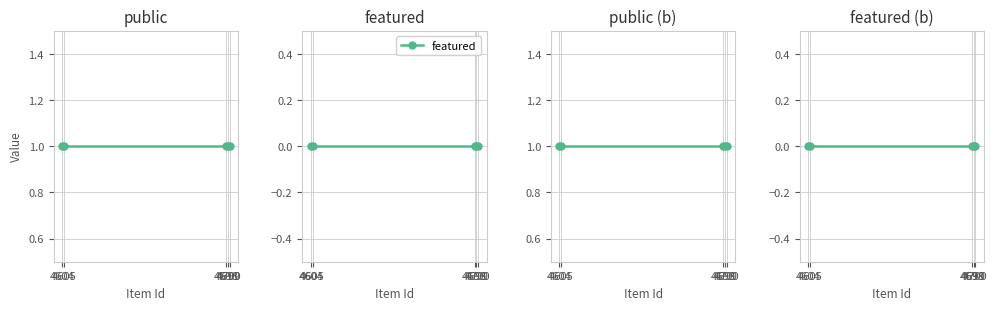

Reading right to left, list all the values displayed in this chart.

public: 4700=1	4699=1	4698=1	4605=1	4604=1
featured: 4700=0	4699=0	4698=0	4605=0	4604=0
public (copy): 4700=1	4699=1	4698=1	4605=1	4604=1
featured (copy): 4700=0	4699=0	4698=0	4605=0	4604=0